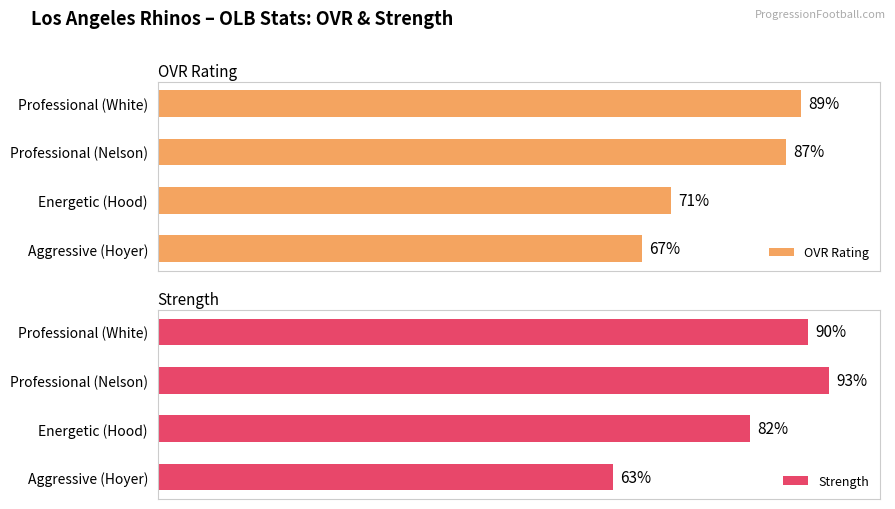

Are the bars horizontal?

Yes